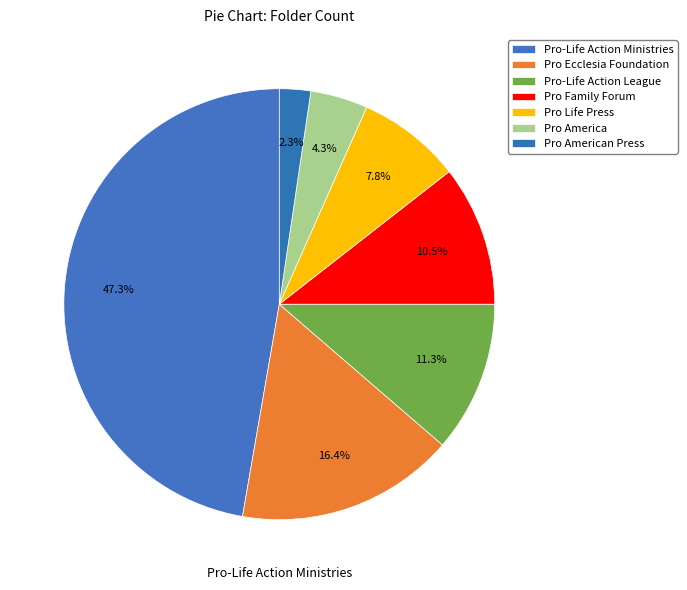

How many segments does this pie chart have?

7